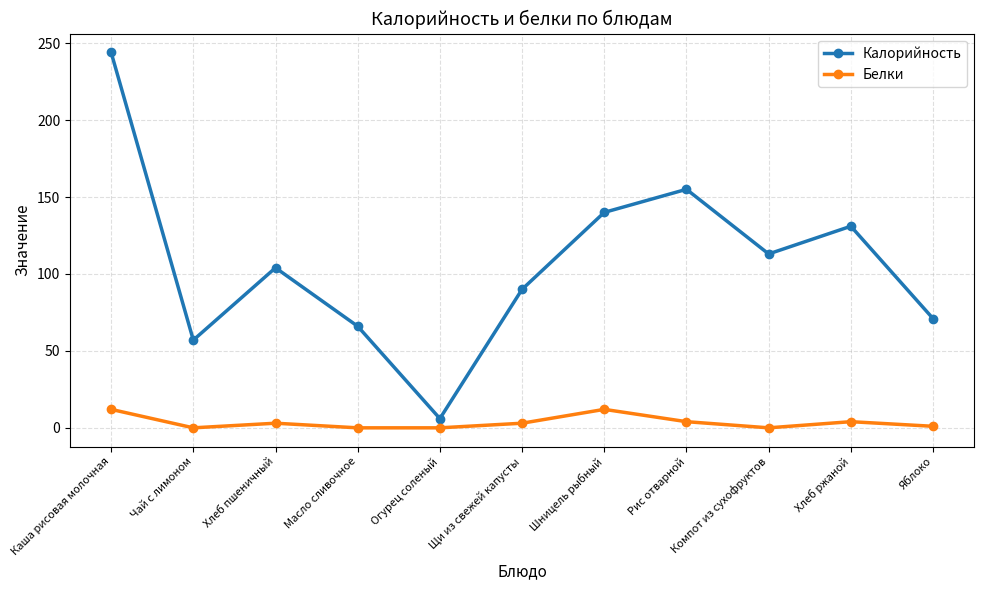

What is the difference between the maximum and minimum values in the Белки series?

12